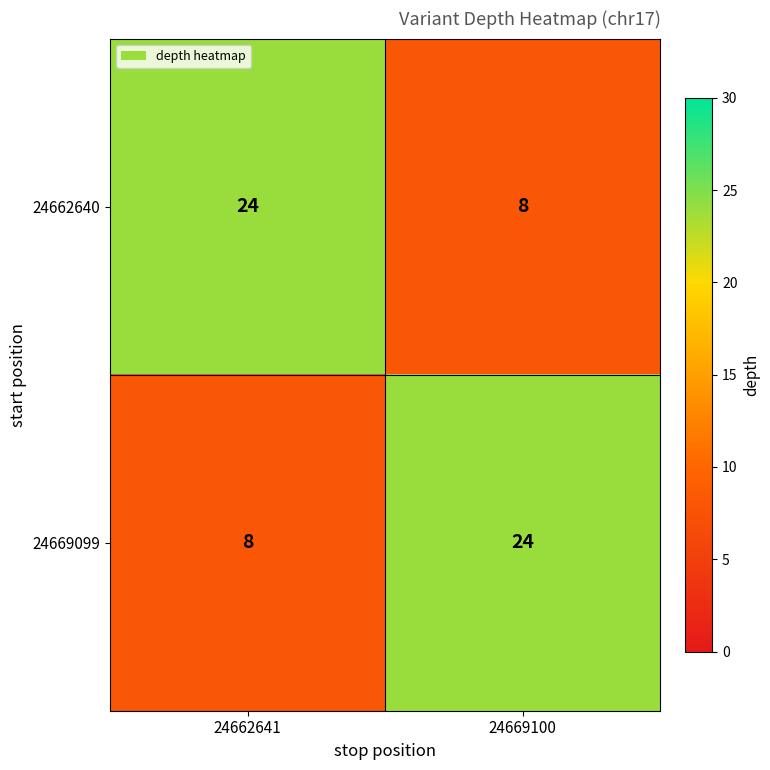

How many categories are shown in the chart?

2